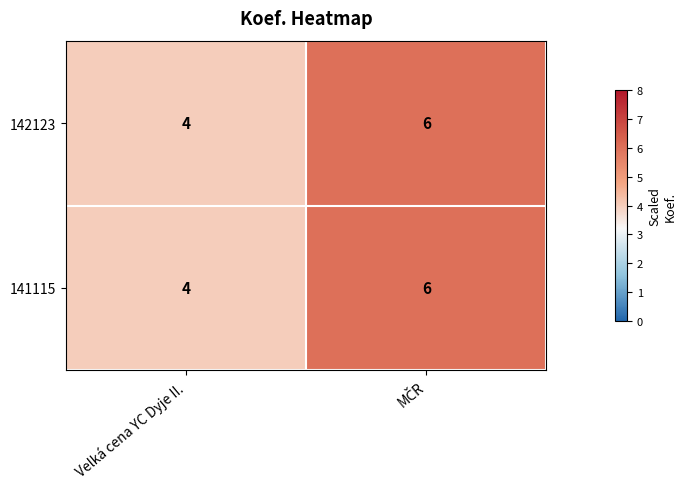

What is the sum of all 142123 values?

10